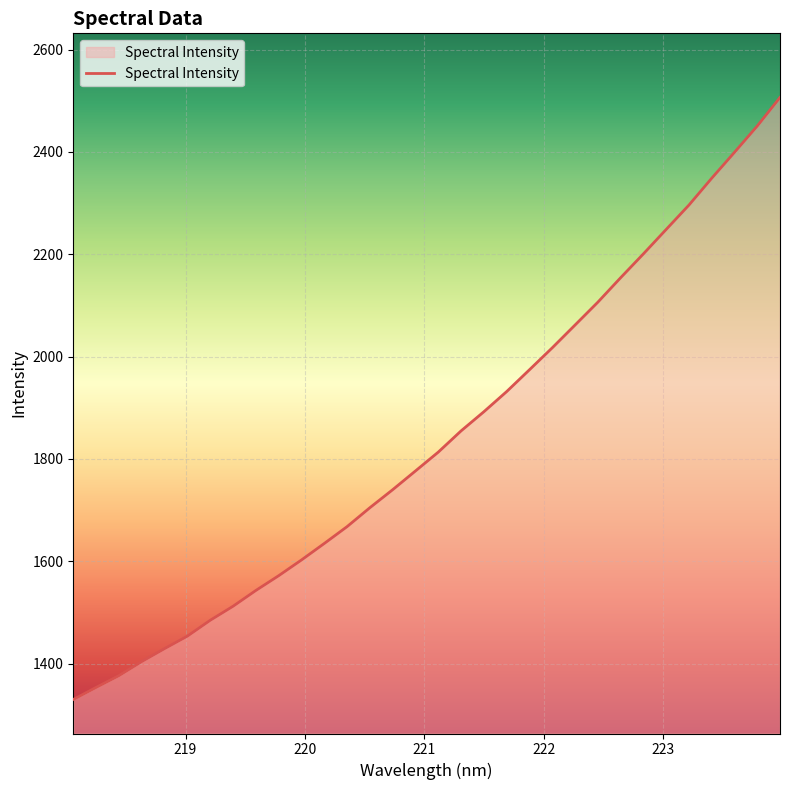

What is the greatest value displayed?

2506.4